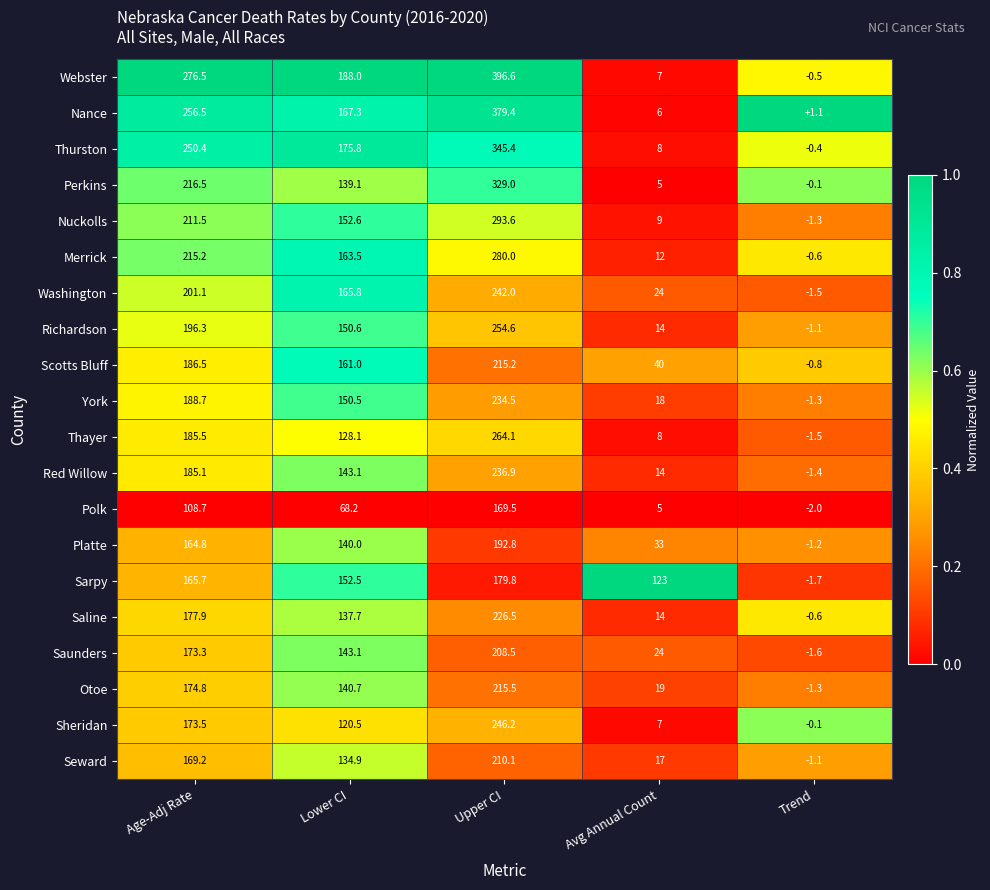

What is the minimum value shown in the chart?

-2.0